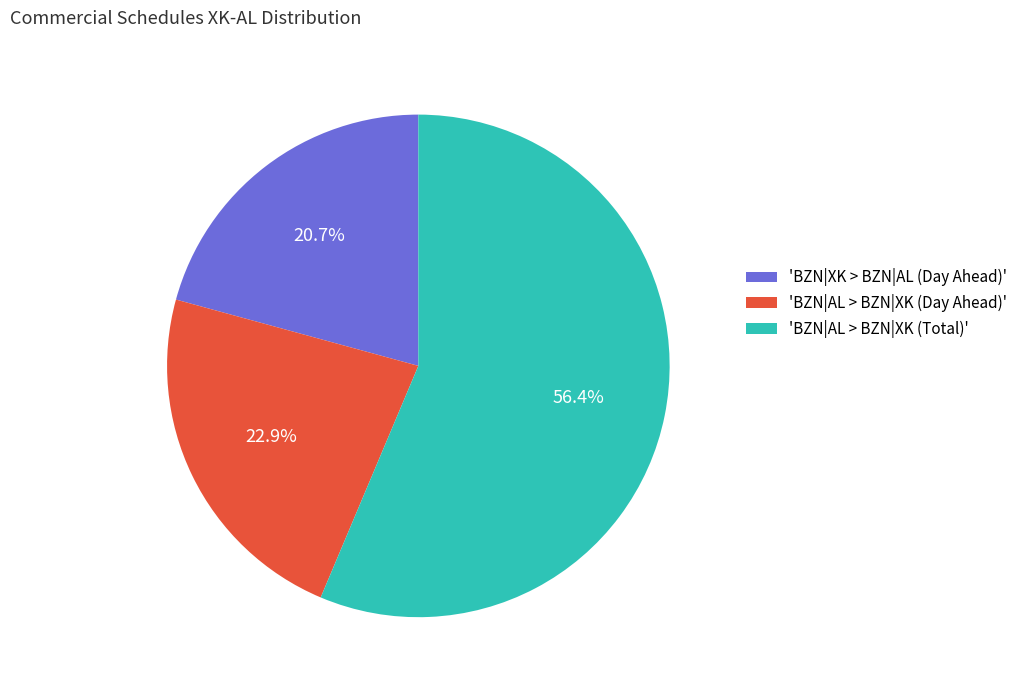

Which slice is the smallest?

'BZN|XK > BZN|AL (Day Ahead)'